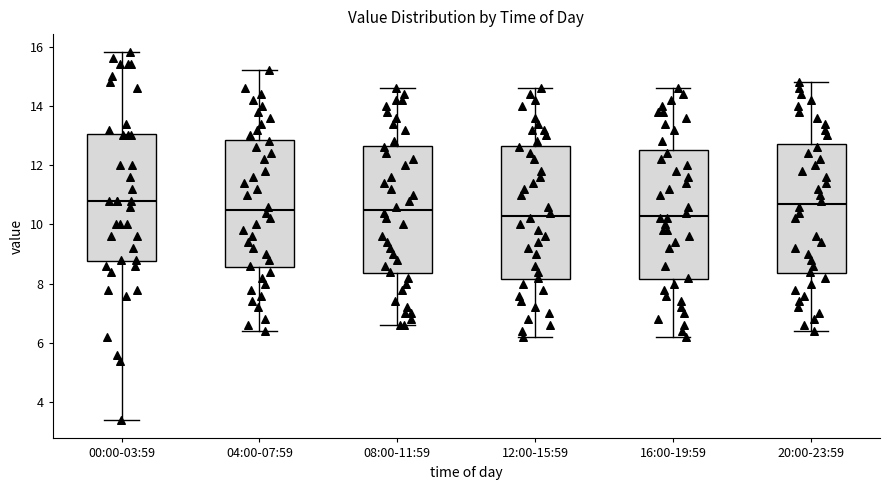

Reading left to right, read every box against the y-axis: the position of its median line, the range the box covers, and the ends of its whiskers. The values are not printed on the chart, so give them approximately, as read against the axis.

00:00-03:59: median 10.8, box 8.8 to 13.0, whiskers 3.4 to 15.8
04:00-07:59: median 10.6, box 8.6 to 12.8, whiskers 6.4 to 15.2
08:00-11:59: median 10.6, box 8.4 to 12.6, whiskers 6.6 to 14.6
12:00-15:59: median 10.4, box 8.2 to 12.6, whiskers 6.2 to 14.6
16:00-19:59: median 10.4, box 8.2 to 12.6, whiskers 6.2 to 14.6
20:00-23:59: median 10.8, box 8.4 to 12.8, whiskers 6.4 to 14.8